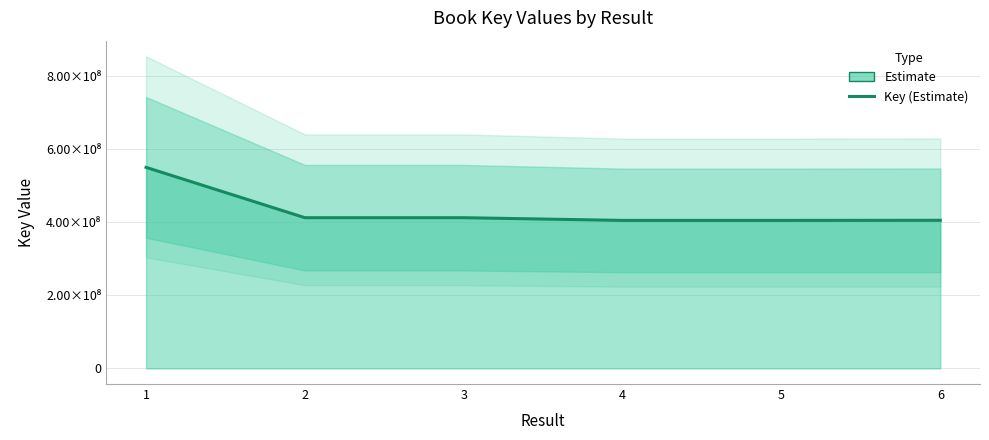

Does the chart have visible grid lines?

Yes